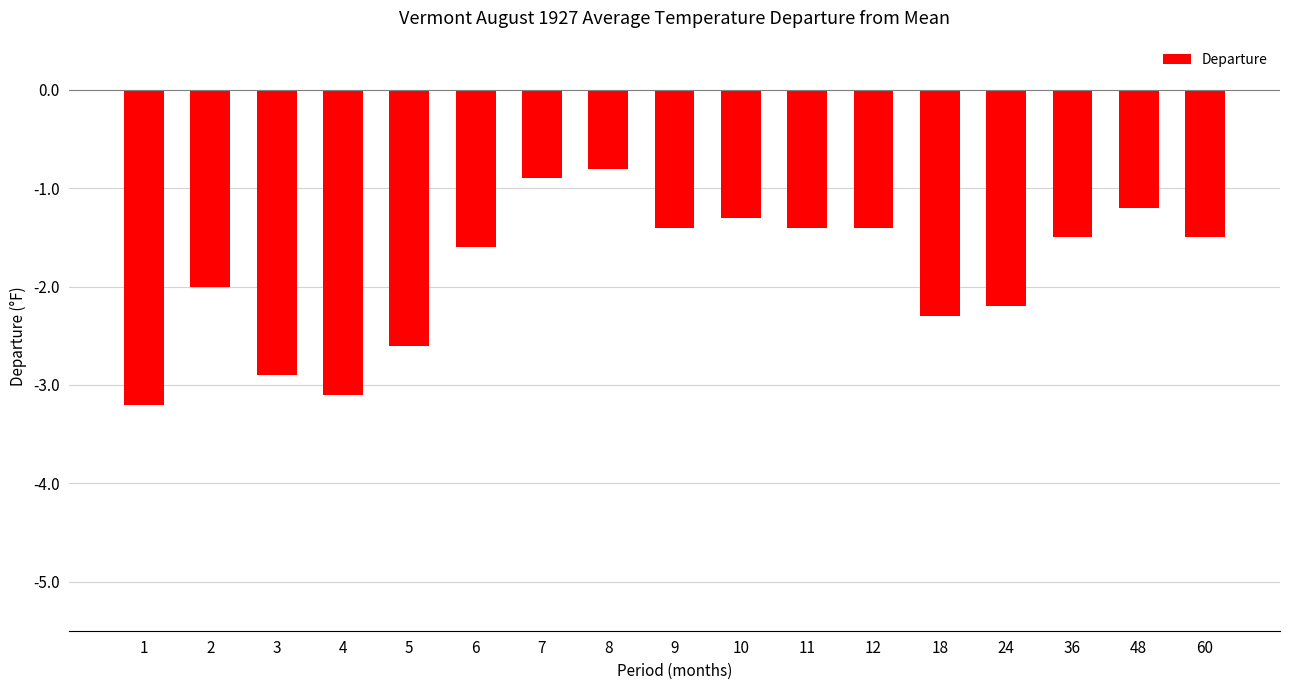

The chart shows a value of -5.4 at 1. True or false?

False